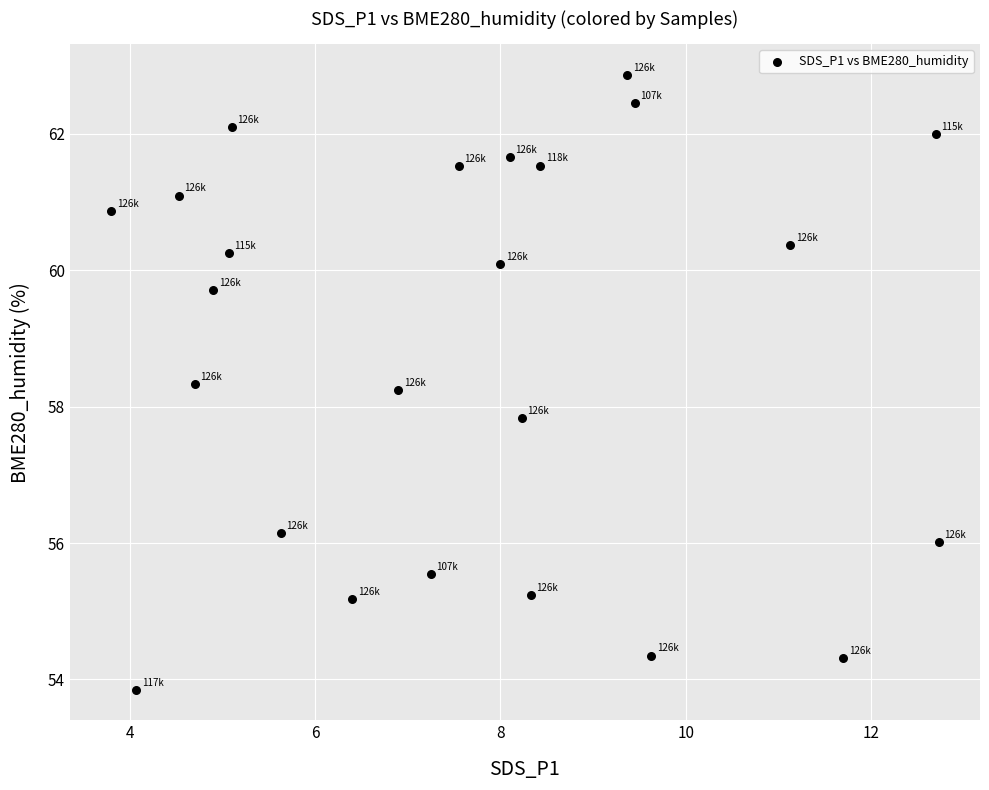

What is the range of Y values (max minus min)?

9.0